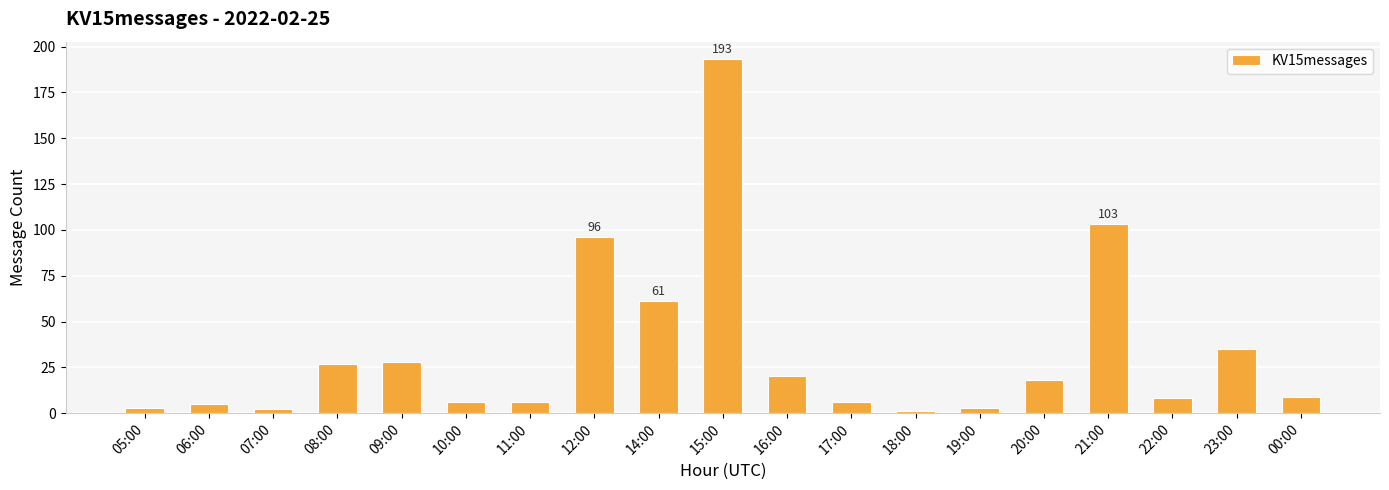

Approximately how many times larger is the value at 15:00 compared to 17:00?

32.2